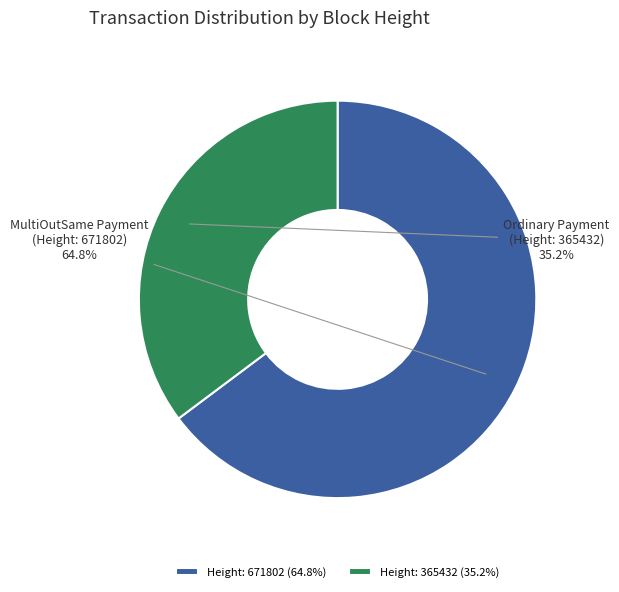

Count the number of slices in the pie.

2